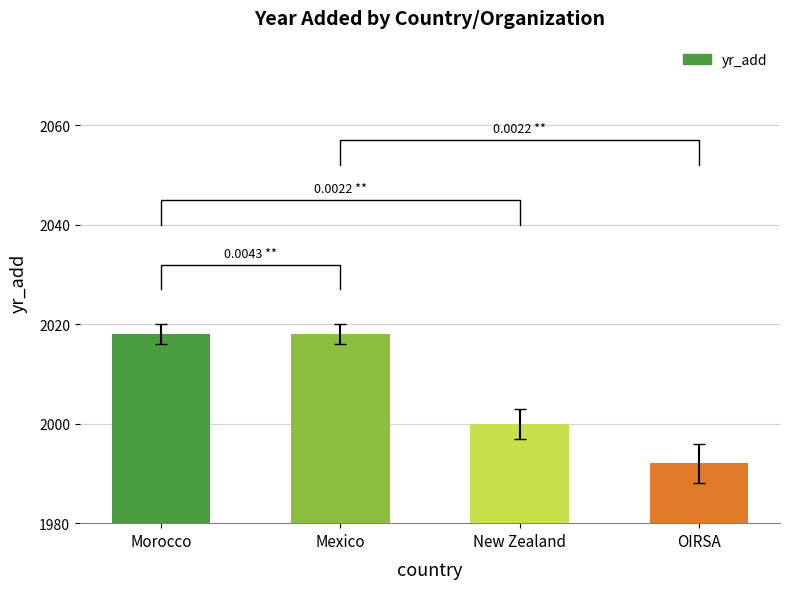

Does the chart contain any negative values?

No